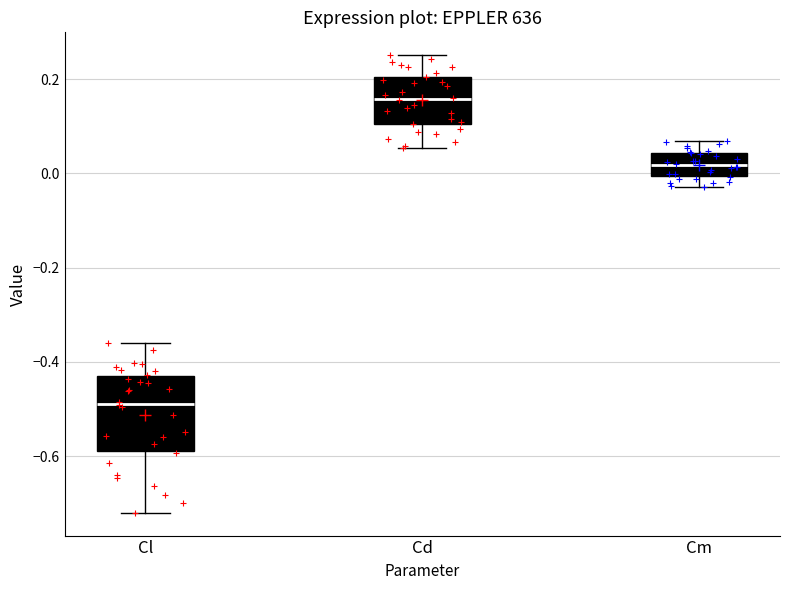

Which box has the lowest median line?

Cl